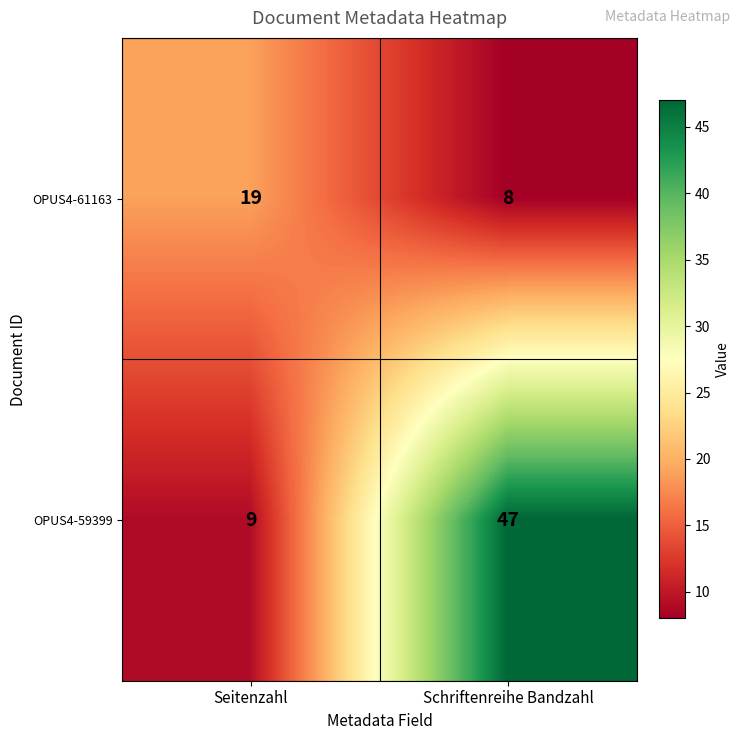

Which label corresponds to the smallest value in the chart?

Schriftenreihe Bandzahl